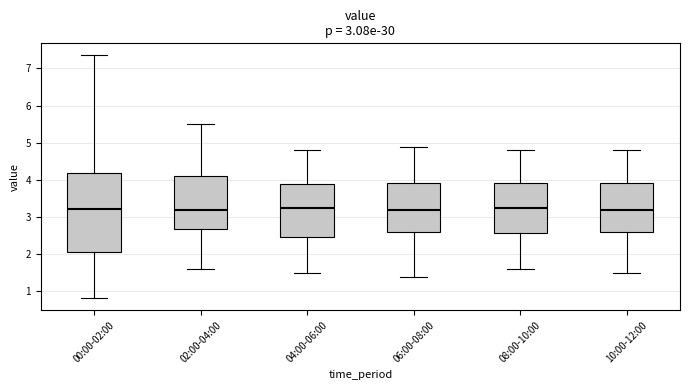

Which box is the tallest, from its lower edge to its upper edge?

00:00-02:00